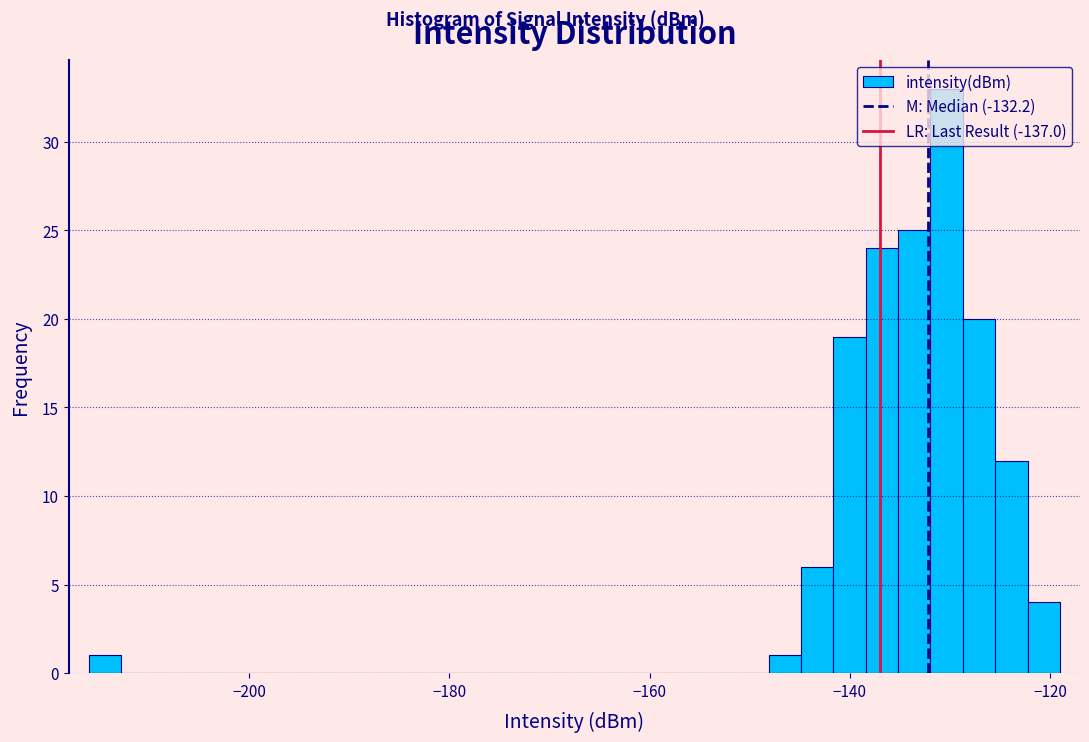

Around what value on the x-axis is the tallest bar? Give the approximate position of its centre, as read against the axis.

-130